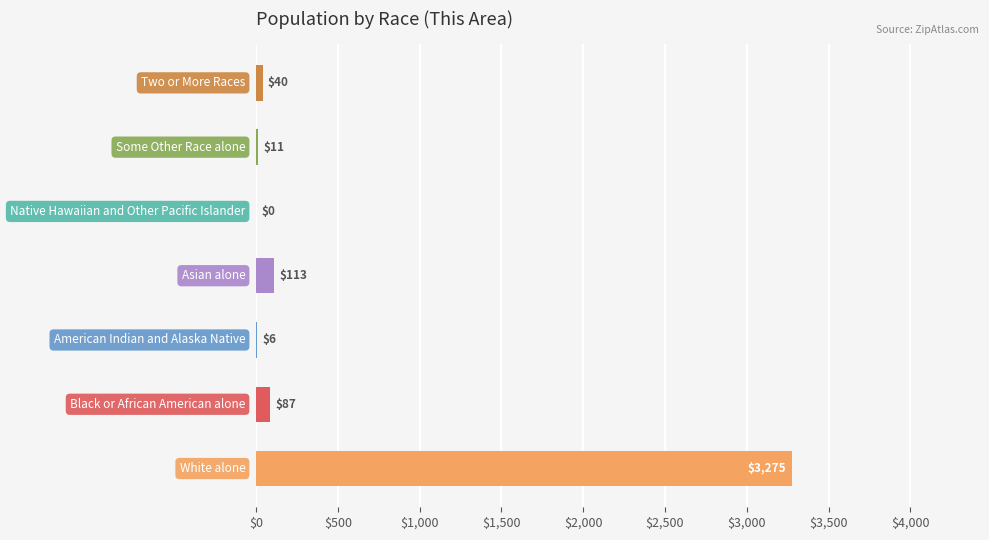

Are the bars horizontal?

Yes